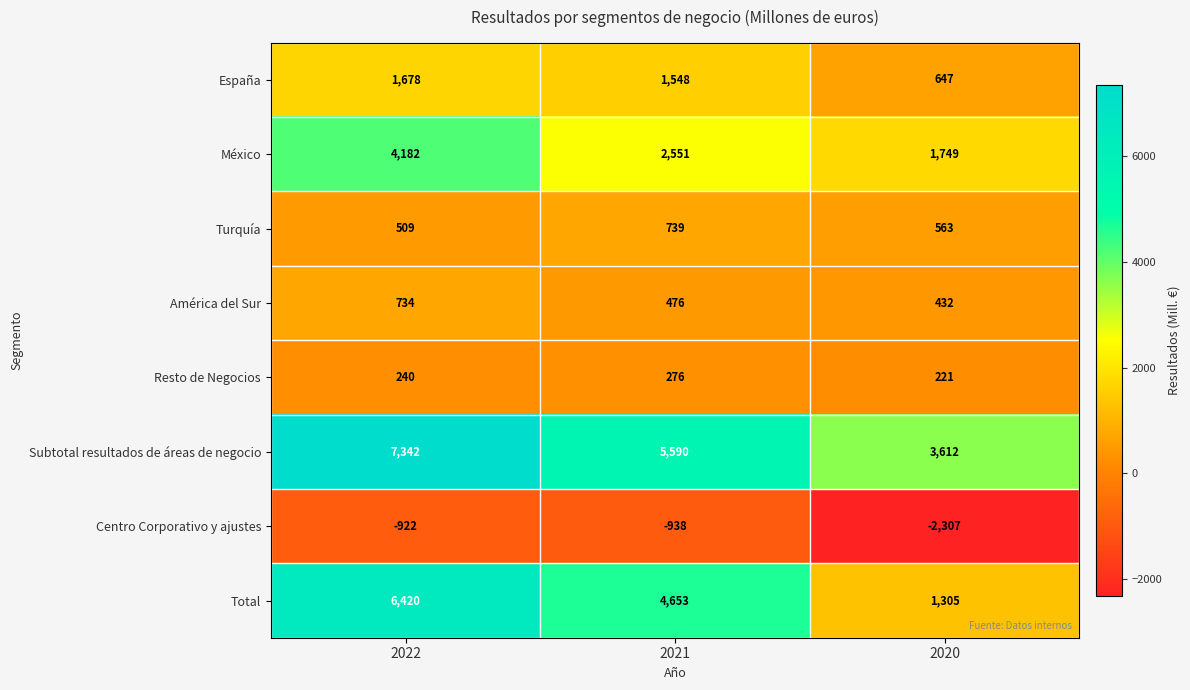

At 2021, list the series in order from smallest to largest.

Centro Corporativo y ajustes, Resto de Negocios, América del Sur, Turquía, España, México, Total, Subtotal resultados de áreas de negocio